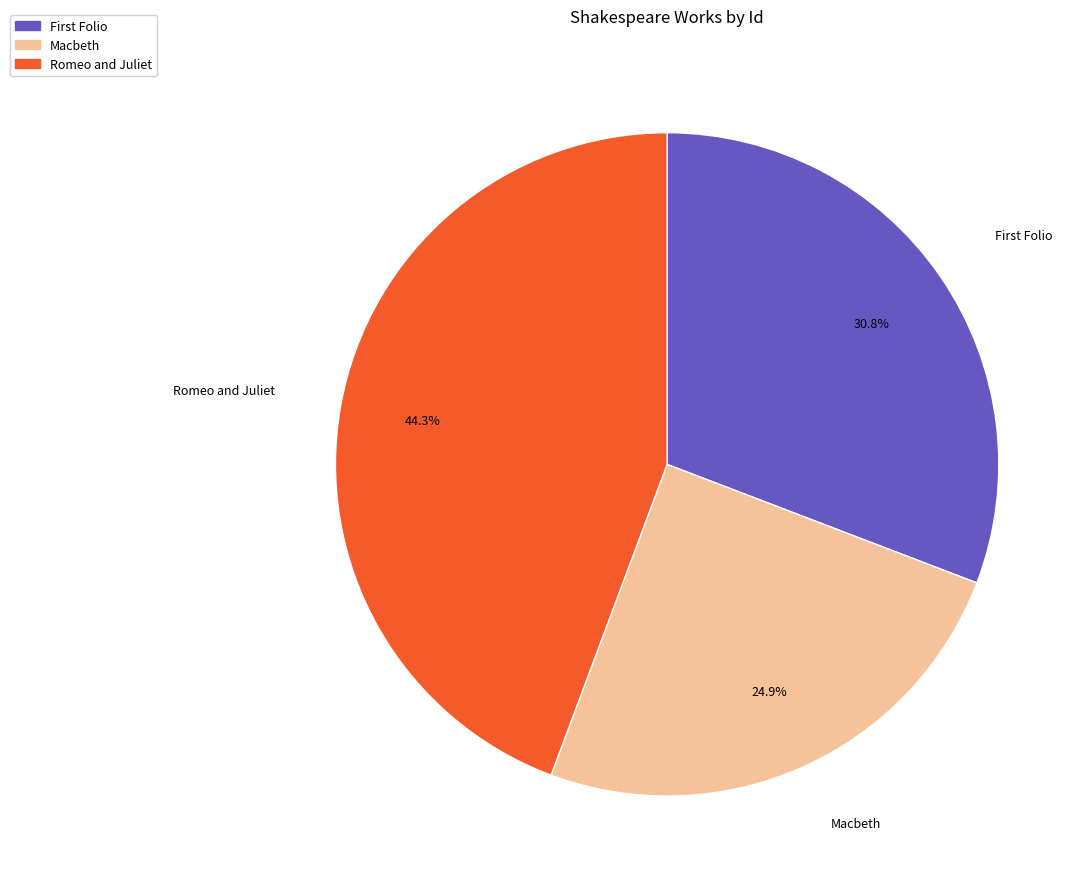

Which slice is the smallest?

Macbeth